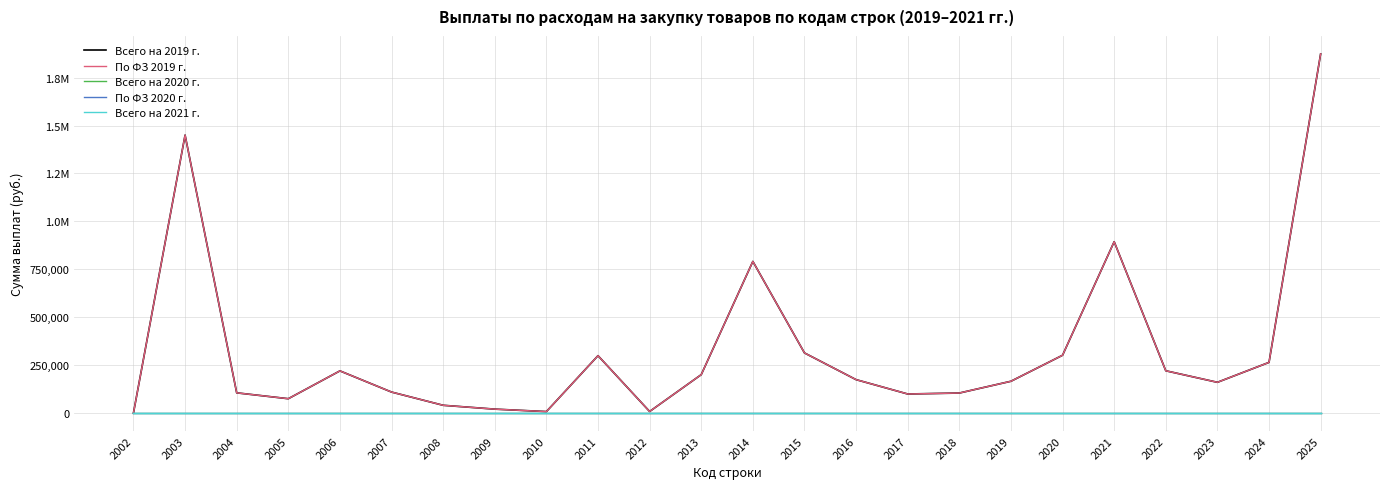

Is the value of По ФЗ 2020 г. at 2021 greater than the value of Всего на 2021 г. at 2007?

No